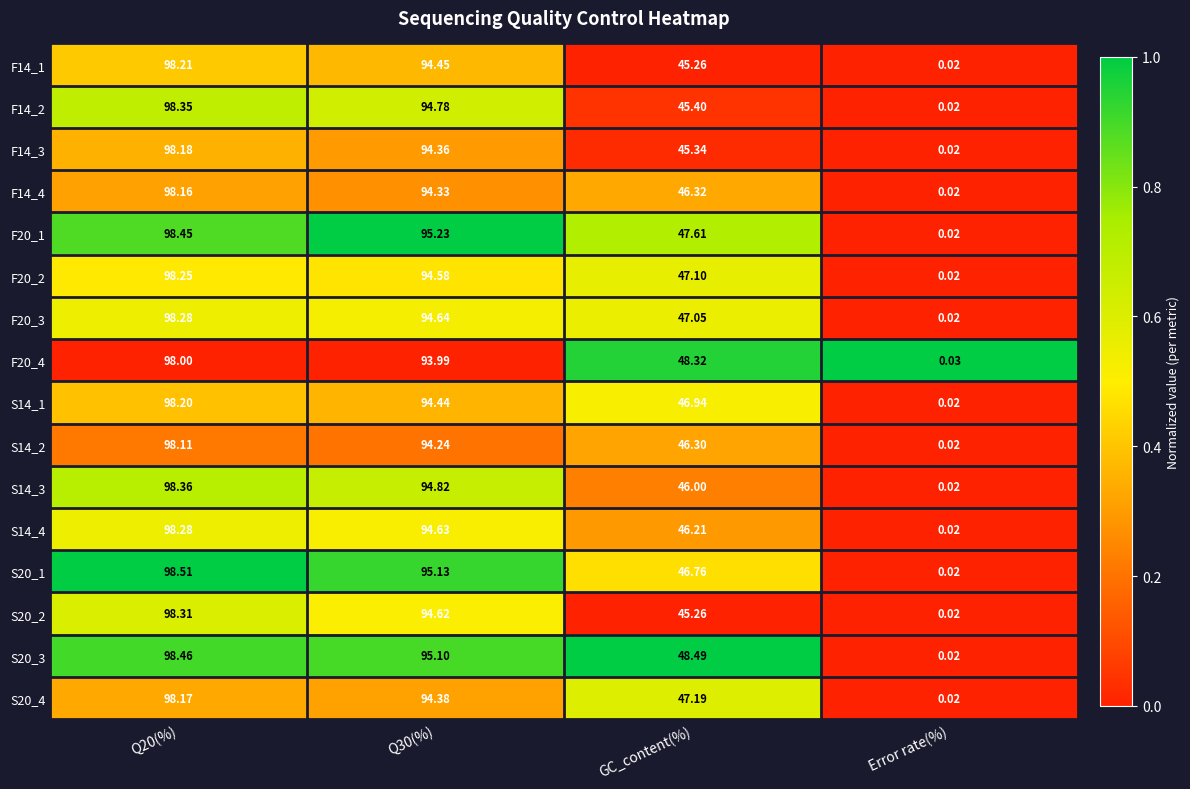

Where is S20_2 nearest to the value 49?

GC_content(%)